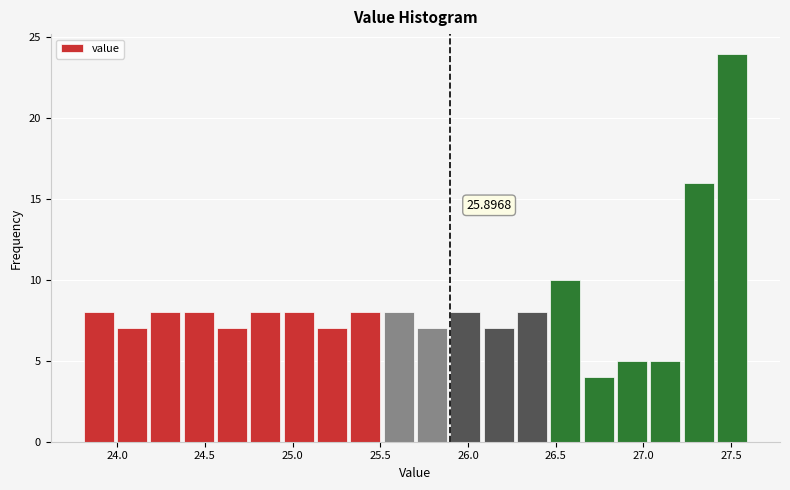

Read against the x-axis, roughly where is the centre of the tallest bar?

27.50